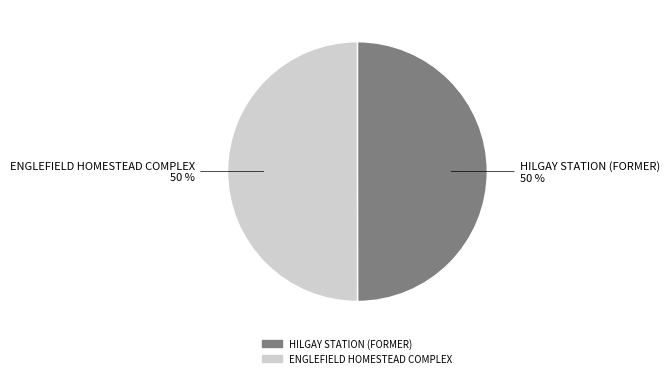

True or false: HILGAY STATION (FORMER) accounts for 50% of the total.

True